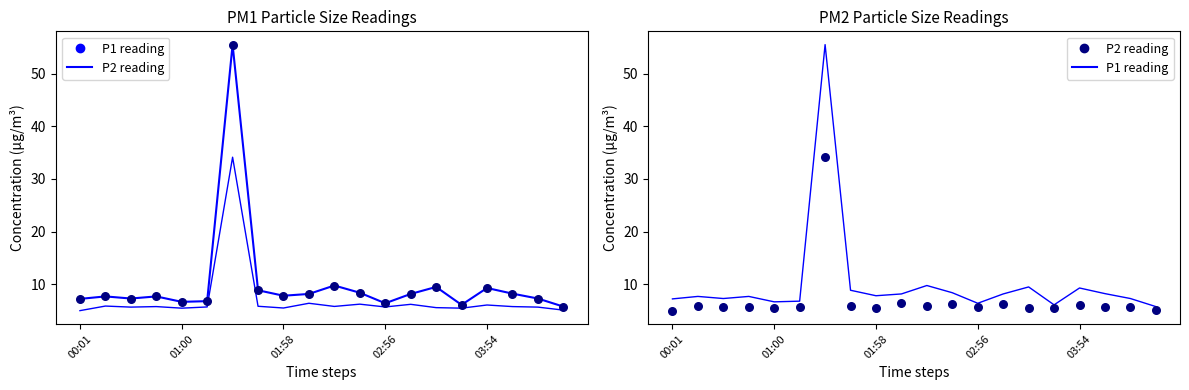

Which series has the largest total across all categories?

P1 (smooth)